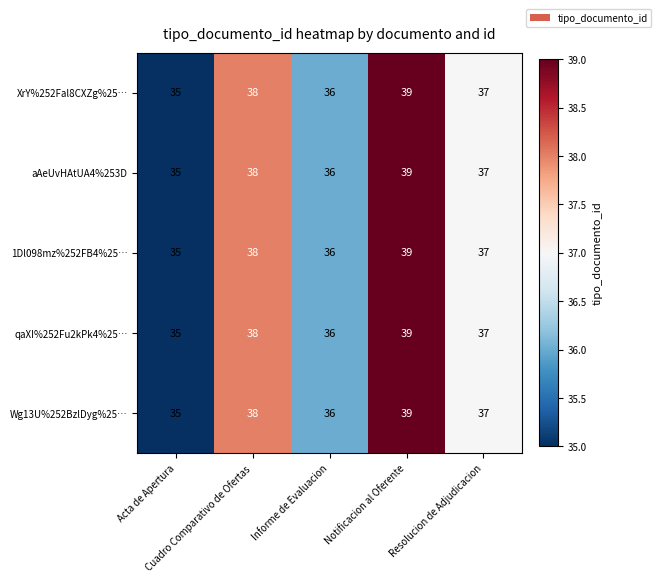

What is the lowest value of the qaXI%252Fu2kPk4%25… series?

35